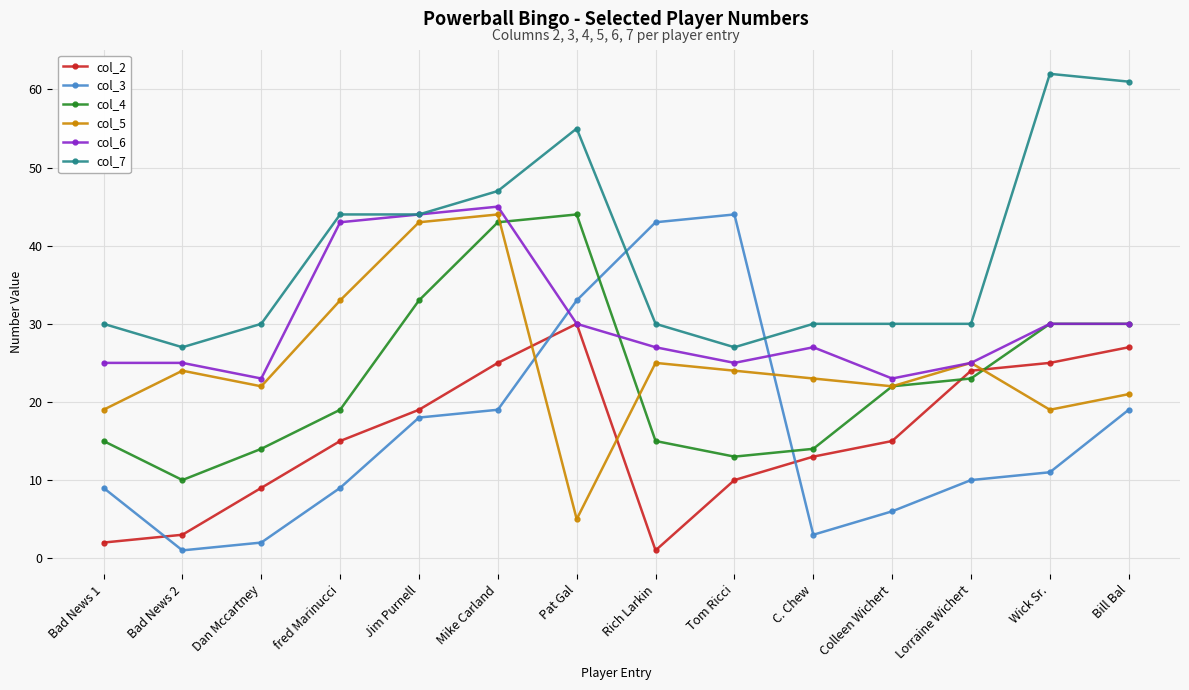

How many lines are shown in the chart?

6